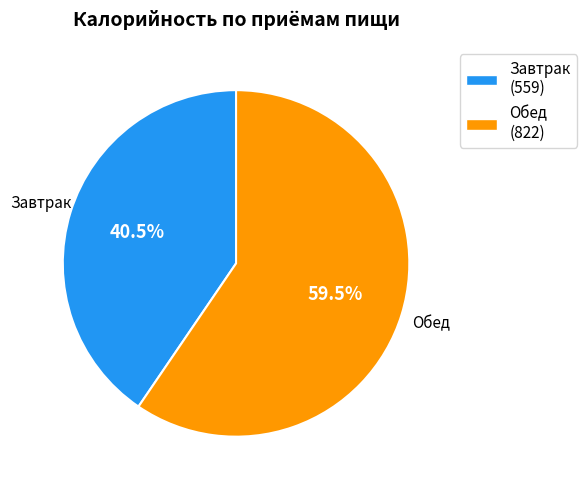

What is the ratio of the value at Обед to the value at Завтрак?

1.5